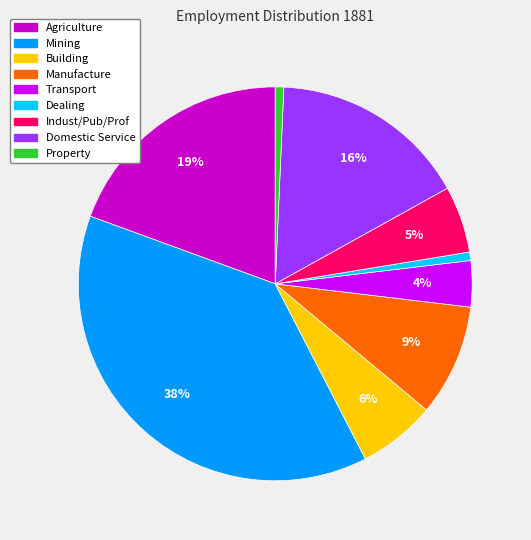

Does any single category account for the majority?

No